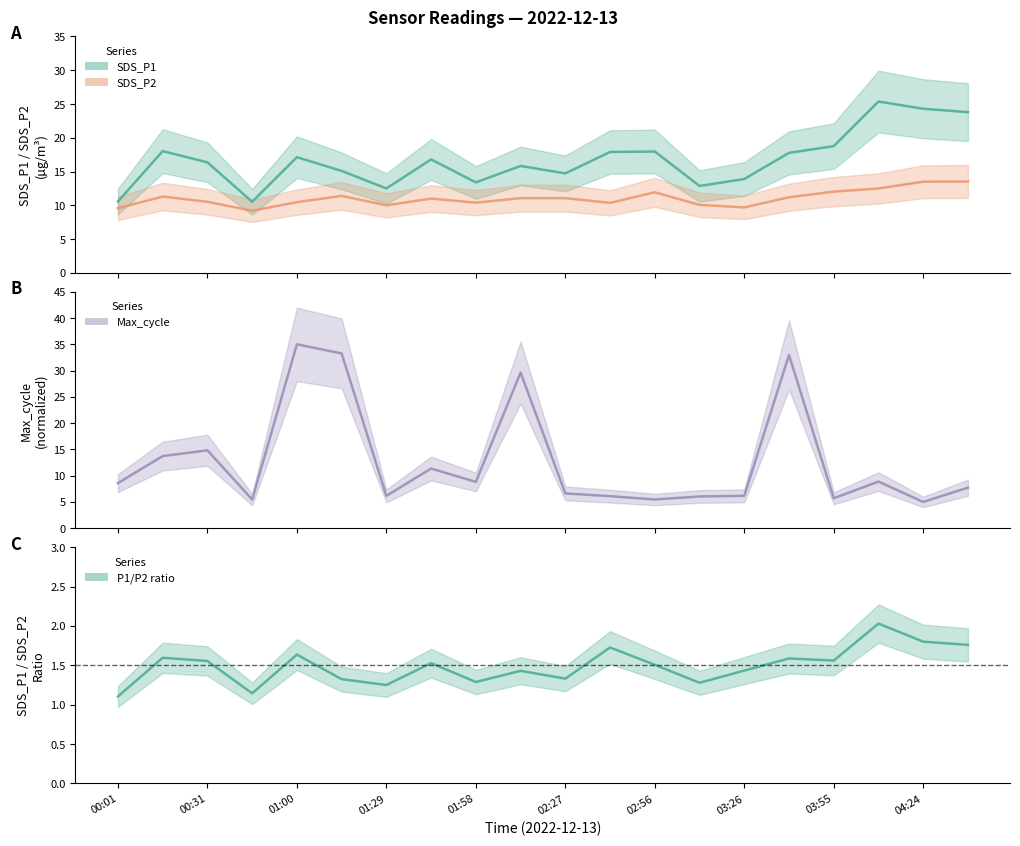

The P1/P2 ratio series shows 1.3 at 13. True or false?

True